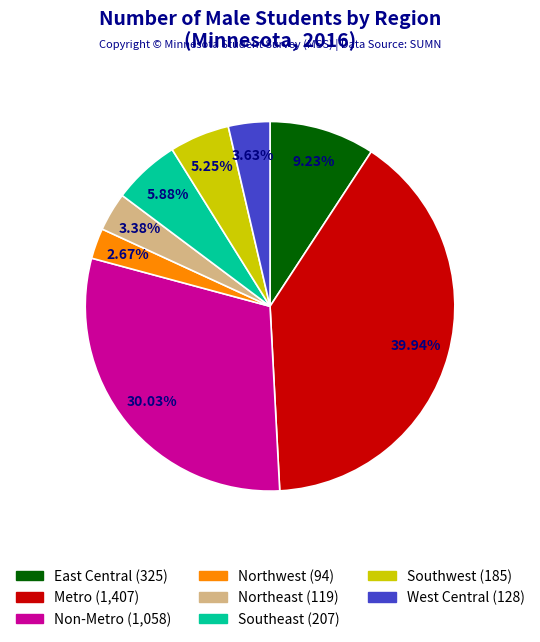

Do East Central and Northwest together represent more than half of the pie?

No